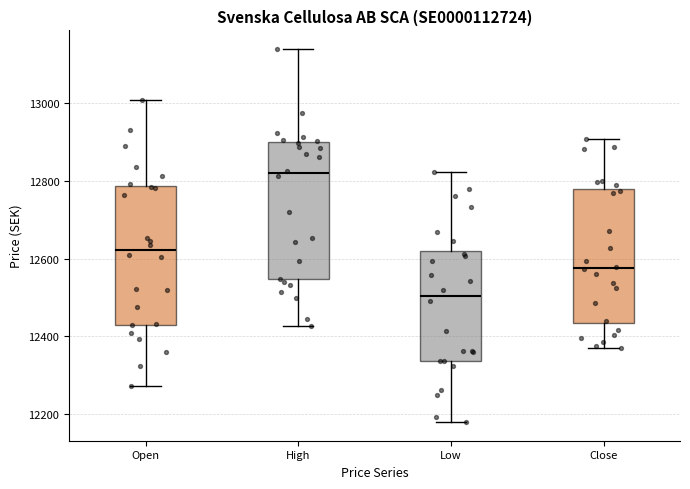

Which box has the highest median line?

High